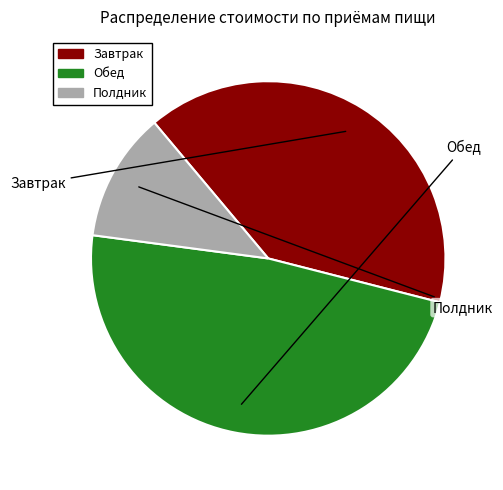

What portion of the pie excludes Обед?

51.9%